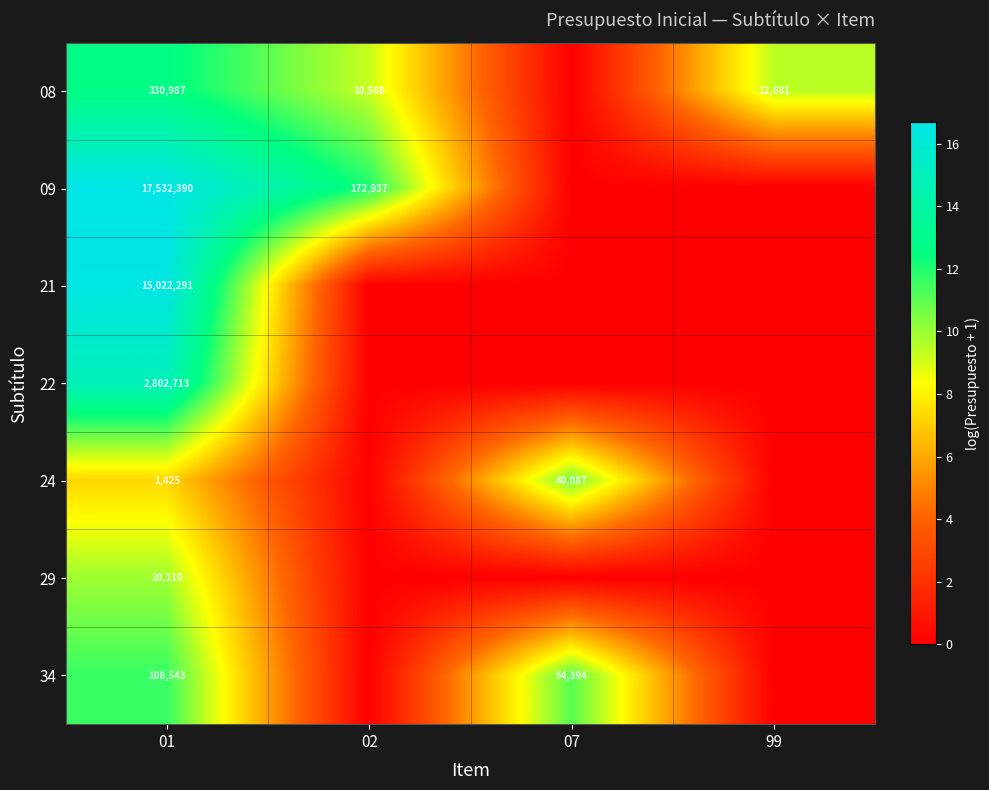

The value of 22 at 01 is 6.5. True or false?

False